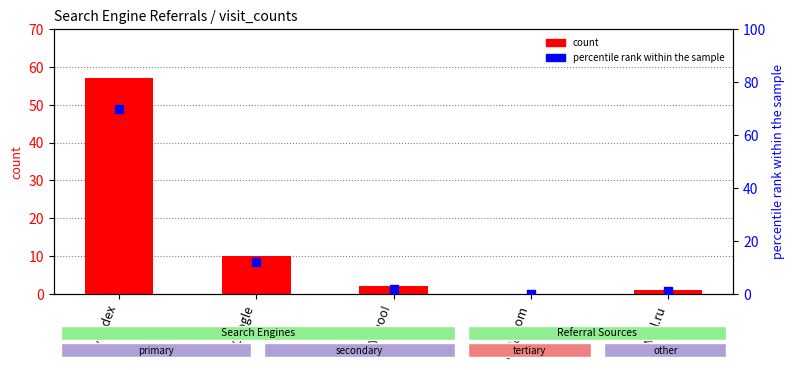

Is the value of count at Mail.ru greater than the value of percentile rank within the sample at Bing.com?

Yes